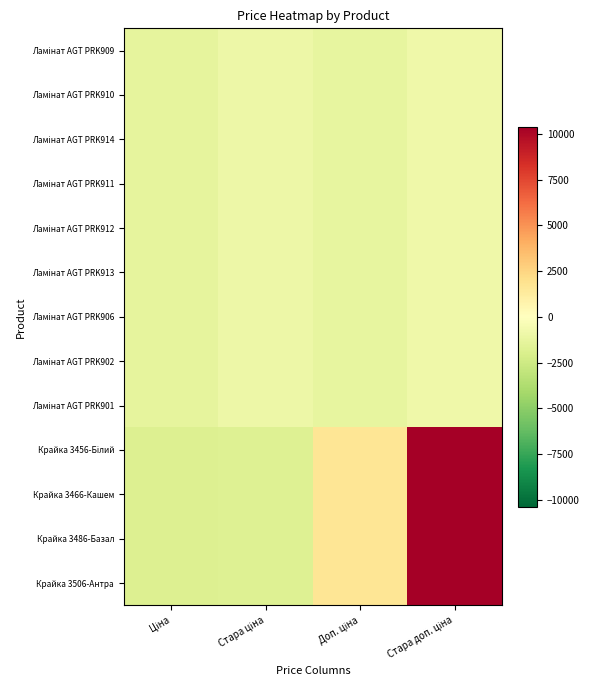

What is the smallest value displayed?

-1807.5